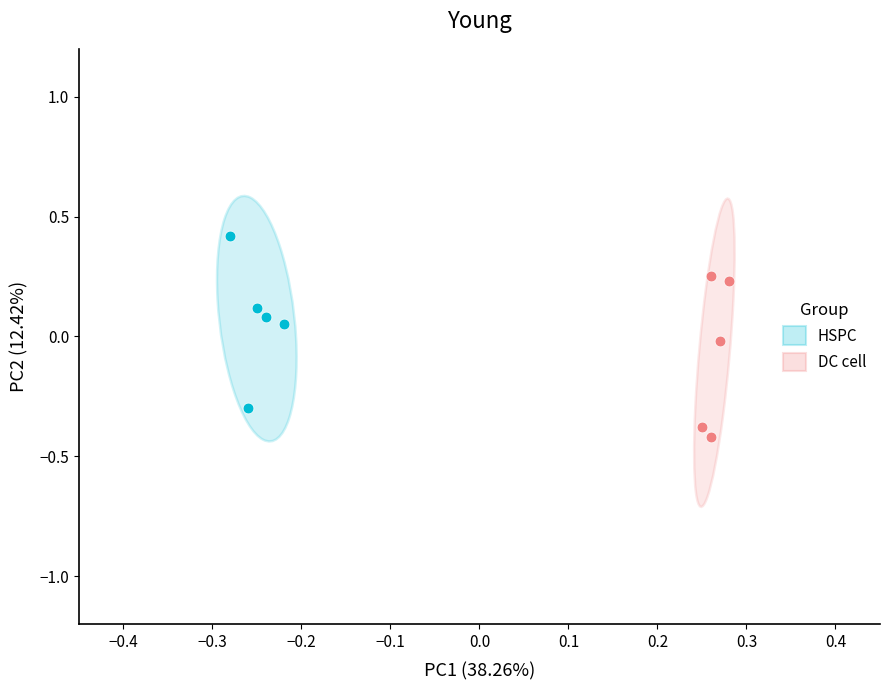

Which series reaches the maximum Y coordinate?

HSPC